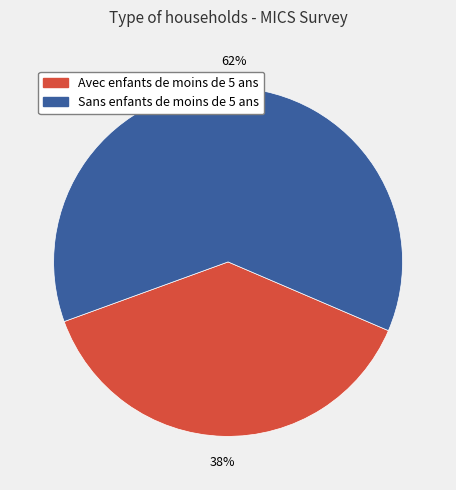

To the nearest percent, what percentage of the pie is Avec enfants de moins de 5 ans?

38%